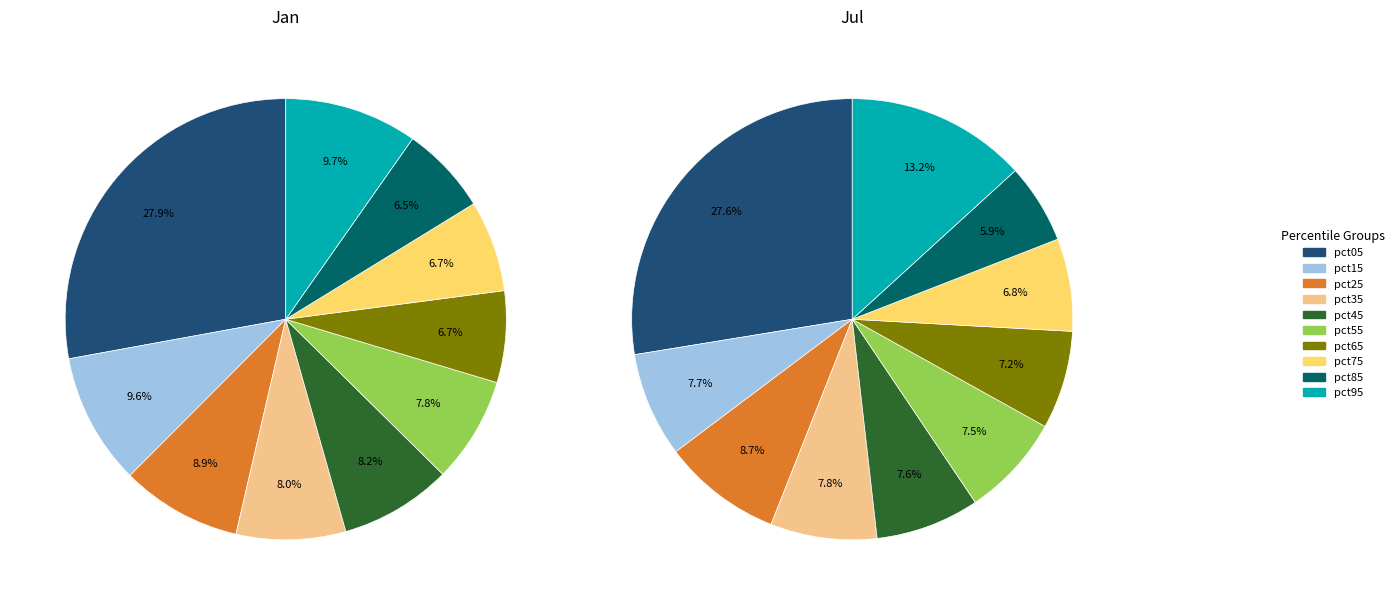

To the nearest percent, what percentage of the pie is values_jan?

28%